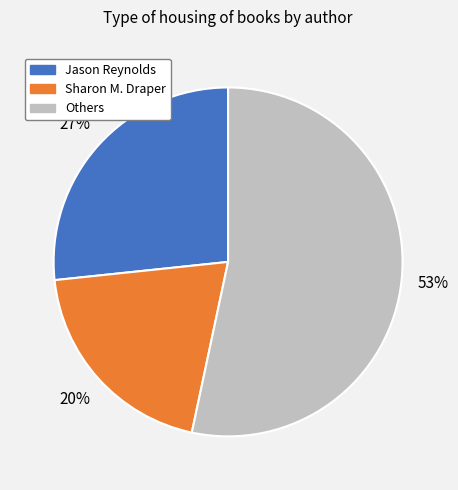

To the nearest percent, what is the difference between the largest and smallest slice percentages?

33%